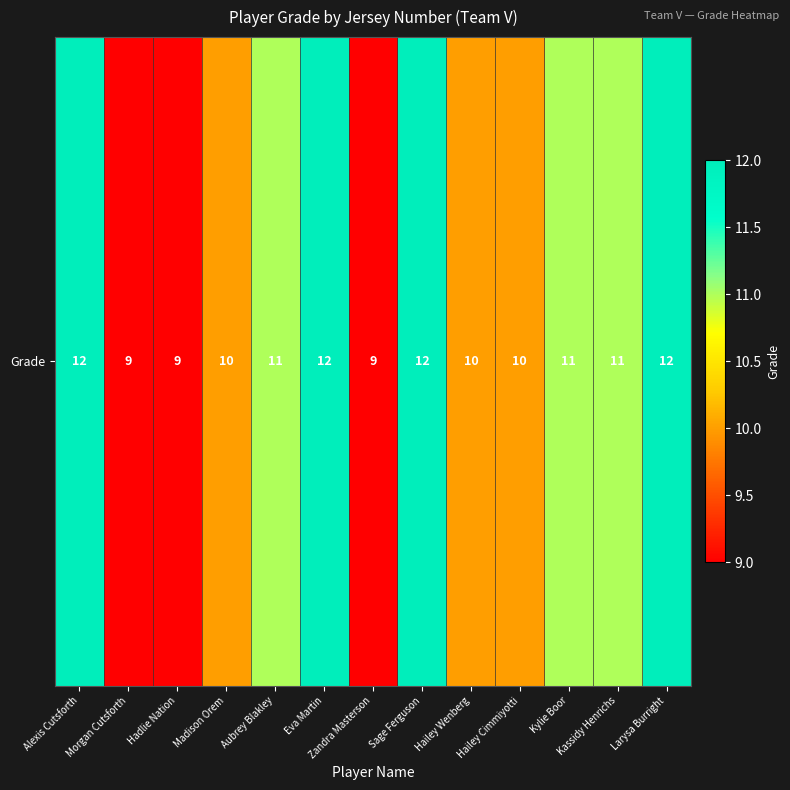

Rank the categories by value from highest to lowest.

Alexis Cutsforth, Eva Martin, Sage Ferguson, Larysa Burright, Aubrey Blakley, Kylie Boor, Kassidy Henrichs, Madison Orem, Hailey Wenberg, Hailey Cimmiyotti, Morgan Cutsforth, Hadlie Nation, Zandra Masterson